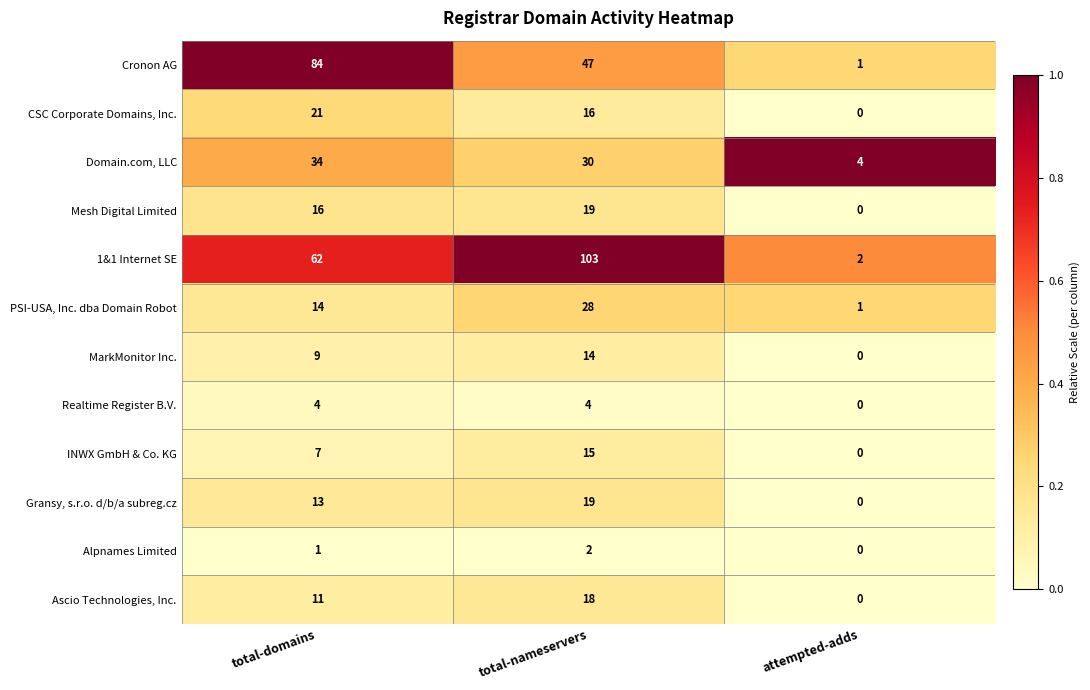

Rank the categories by CSC Corporate Domains, Inc. value from highest to lowest.

total-domains, total-nameservers, attempted-adds